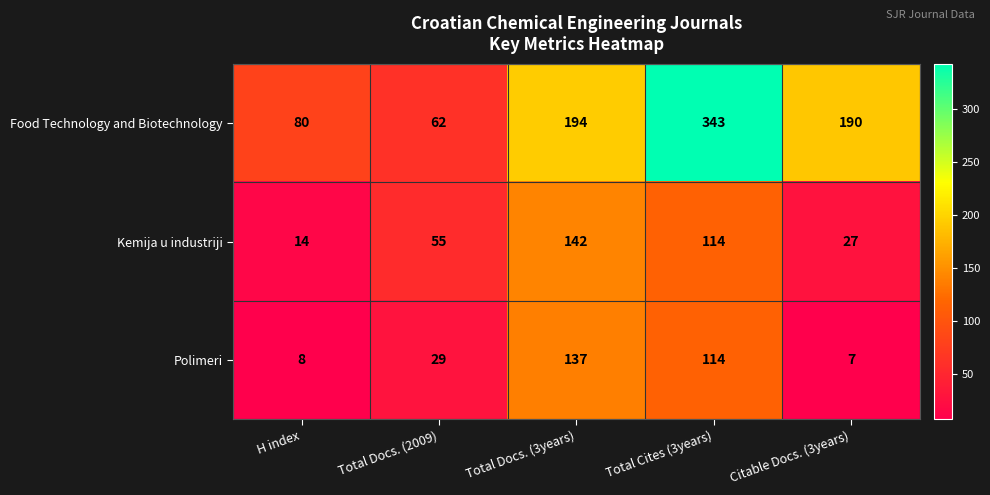

List the series in order of their peak value, lowest first.

Polimeri, Kemija u industriji, Food Technology and Biotechnology